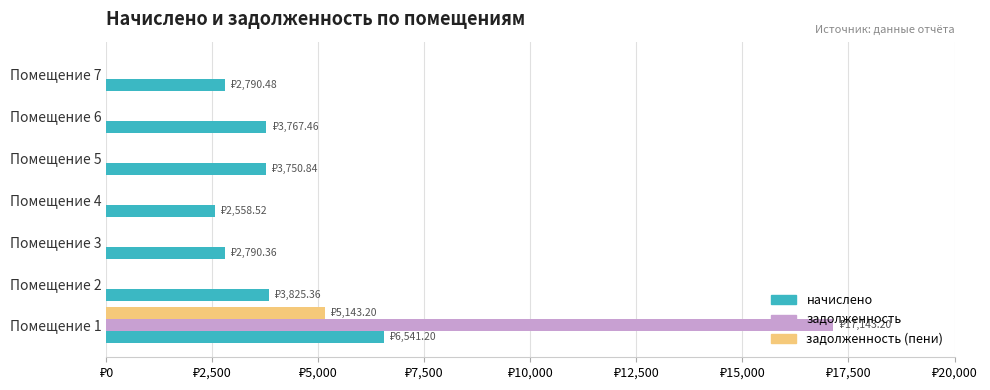

Which series has the largest total across all categories?

начислено